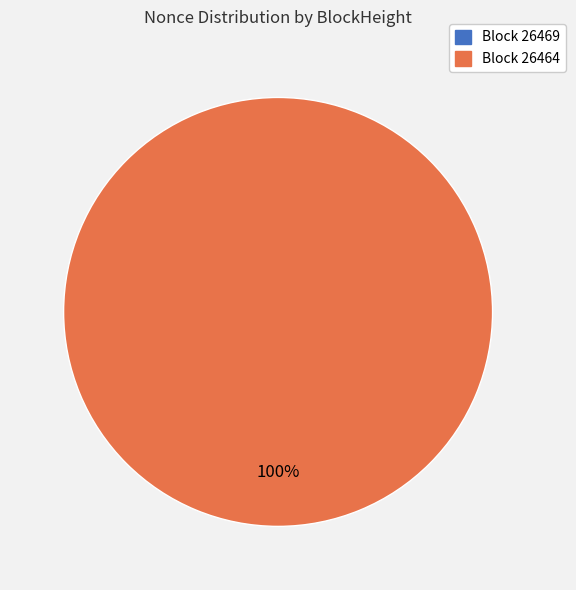

To the nearest percent, what is the average slice percentage?

50%